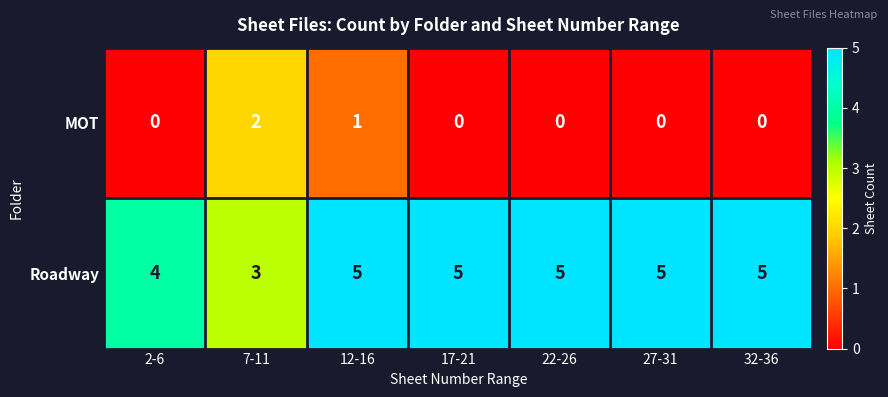

How many distinct data groups are displayed?

2